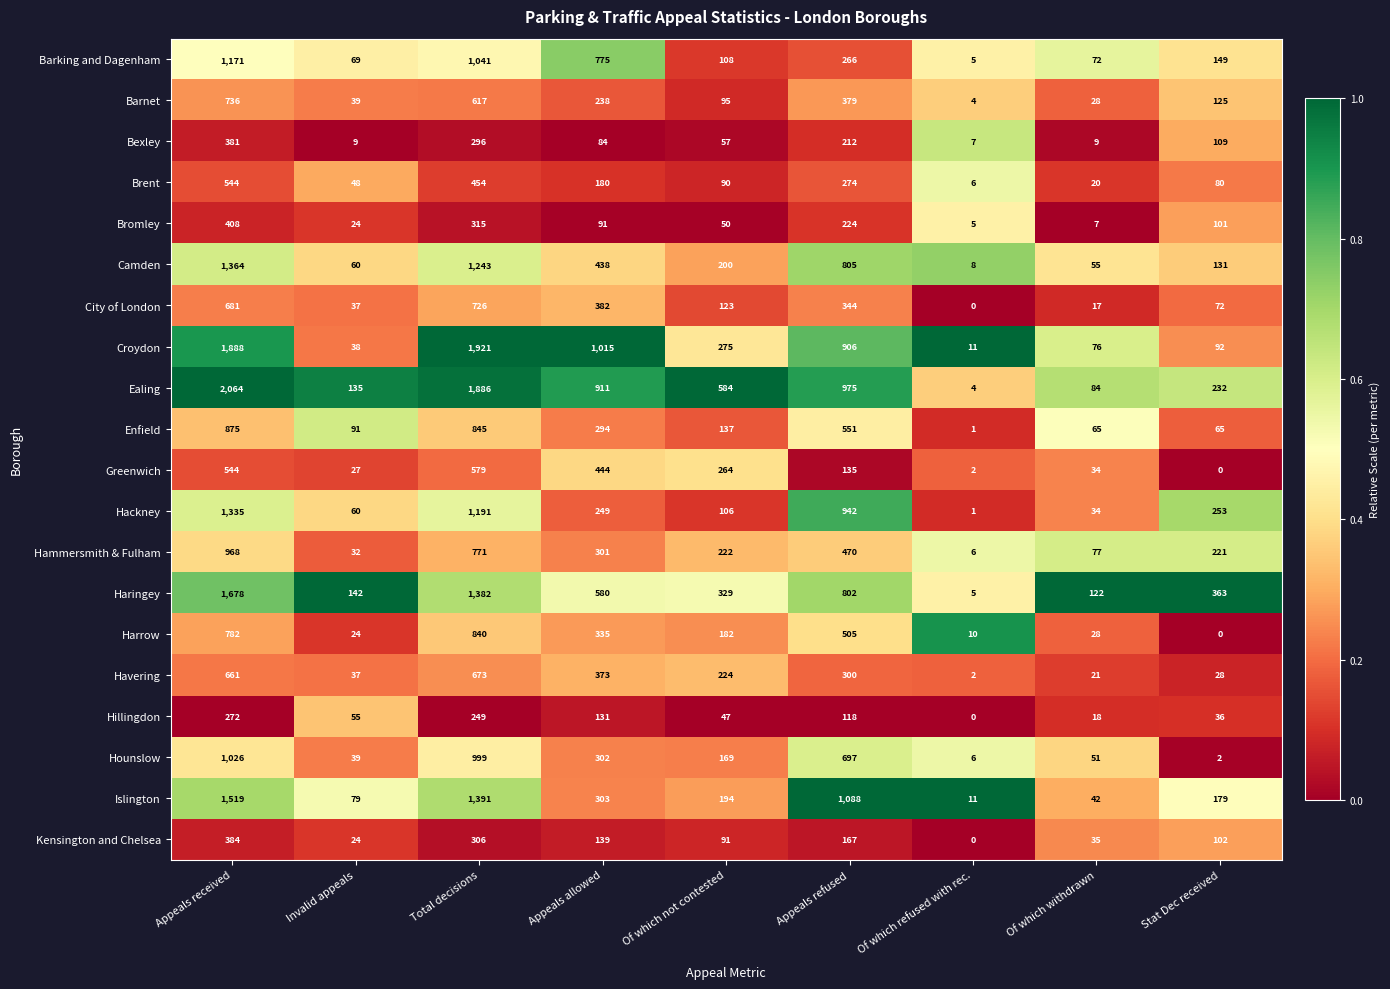

Rank the series by their maximum value, from highest to lowest.

Ealing, Croydon, Haringey, Islington, Camden, Hackney, Barking and Dagenham, Hounslow, Hammersmith & Fulham, Enfield, Harrow, Barnet, City of London, Havering, Greenwich, Brent, Bromley, Kensington and Chelsea, Bexley, Hillingdon